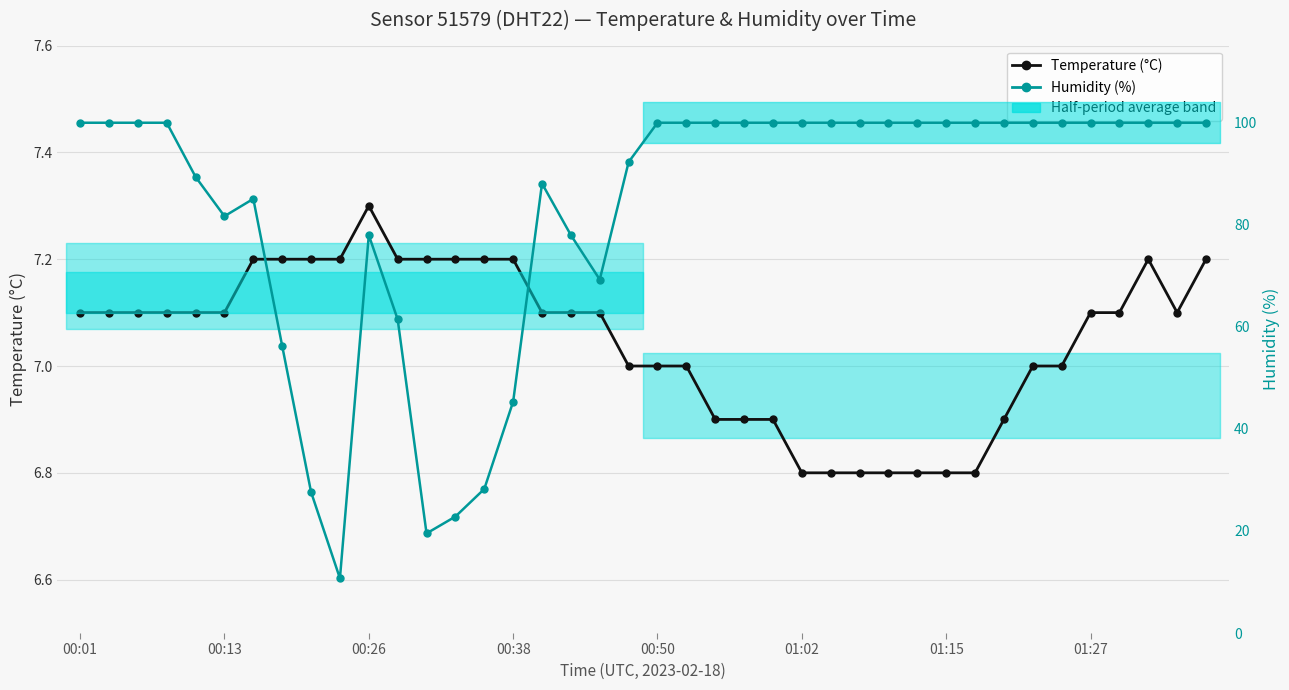

List the series in order of their overall mean, lowest first.

Temperature (°C), Humidity (%)